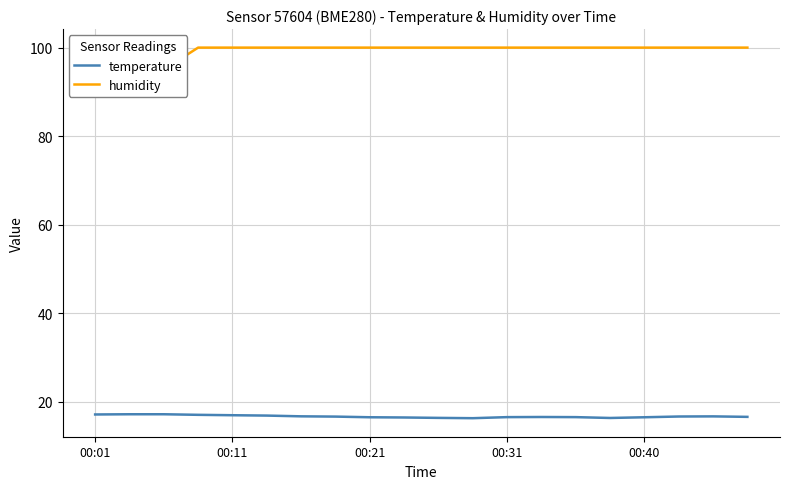

True or false: humidity has a value of 145.5 at 00:01.

False